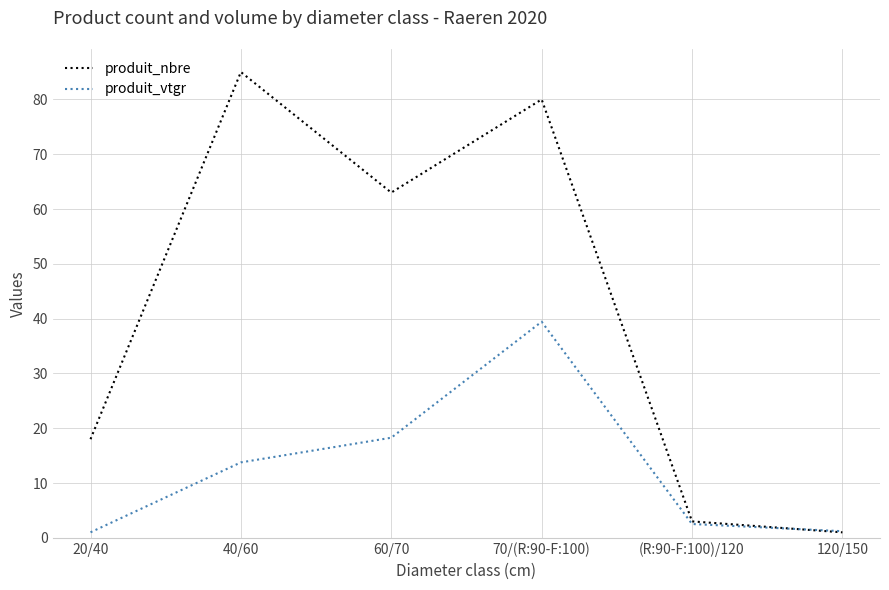

What position from the right is 120/150?

1